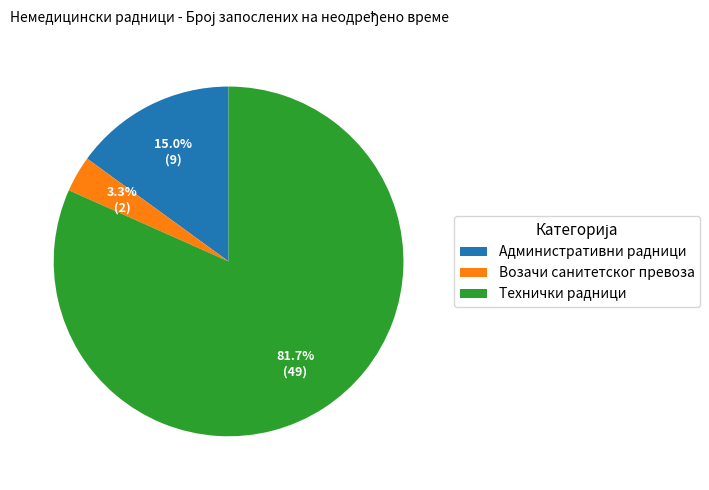

To the nearest percent, what is the combined percentage of Возачи санитетског превоза and Технички радници?

85%